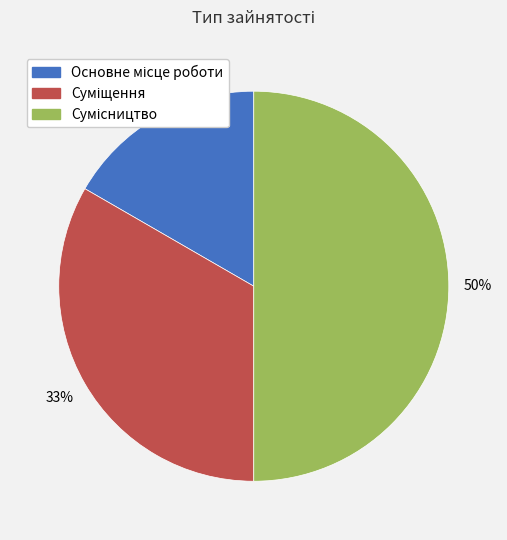

To the nearest percent, what is the average slice percentage?

33%